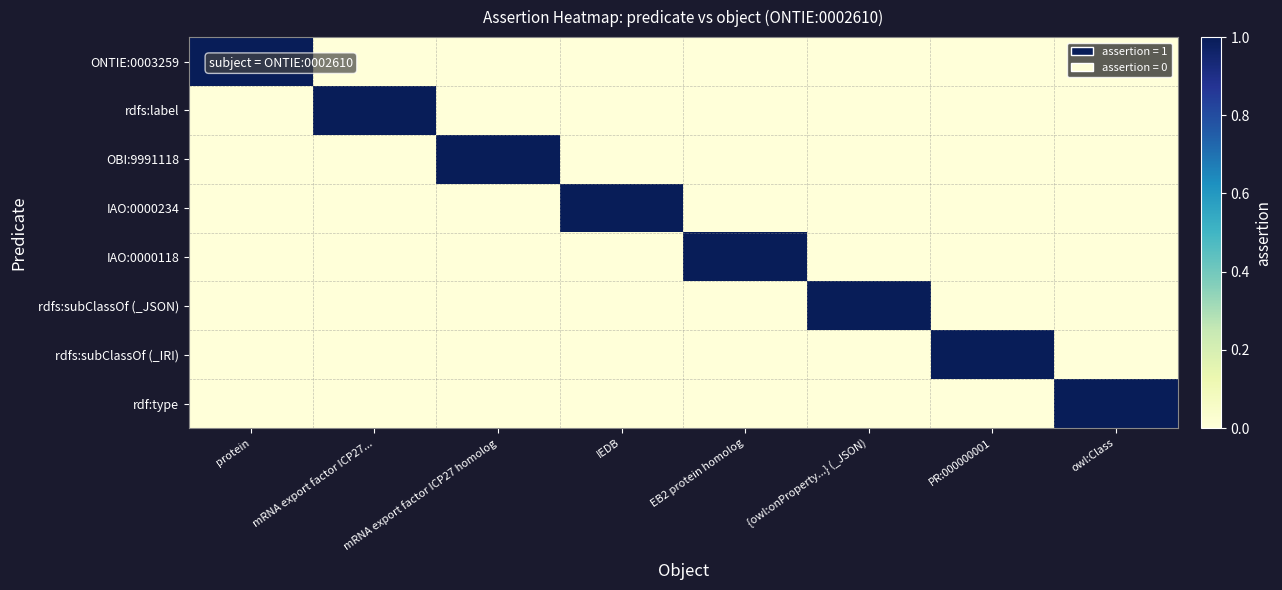

What is the spread (max minus min) of values at mRNA export factor ICP27 homolog?

1